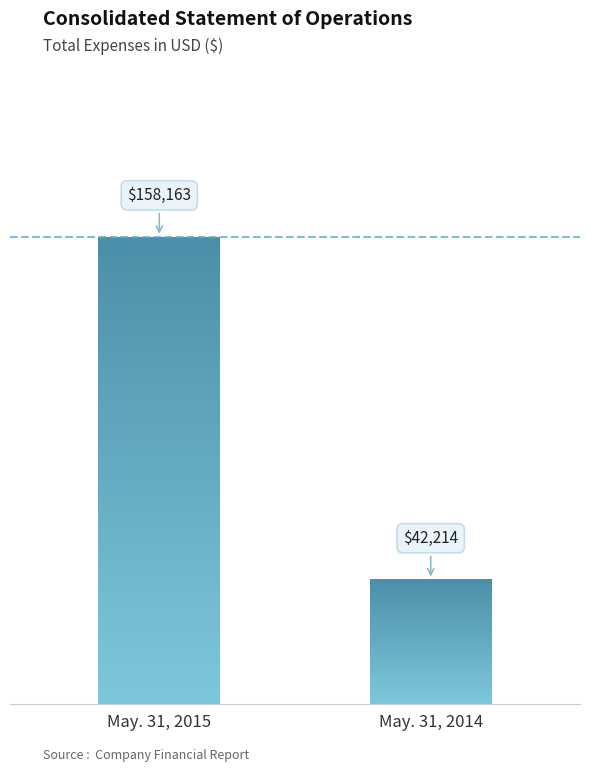

What is the difference between the maximum and minimum values?

115949